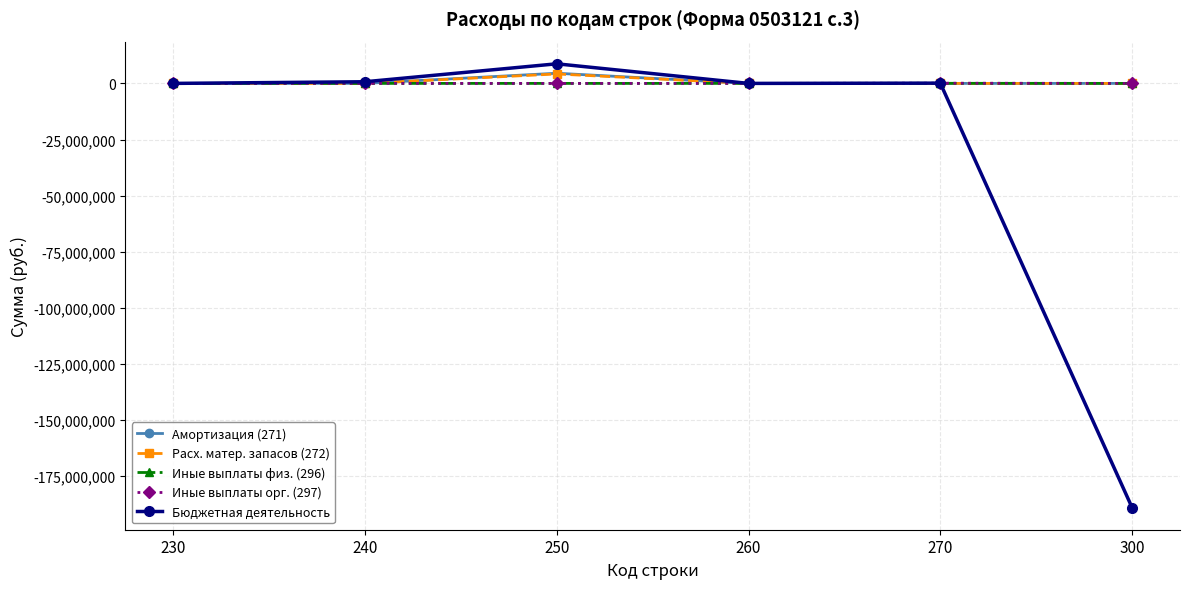

At which category does Бюджетная деятельность reach its first local peak?

250